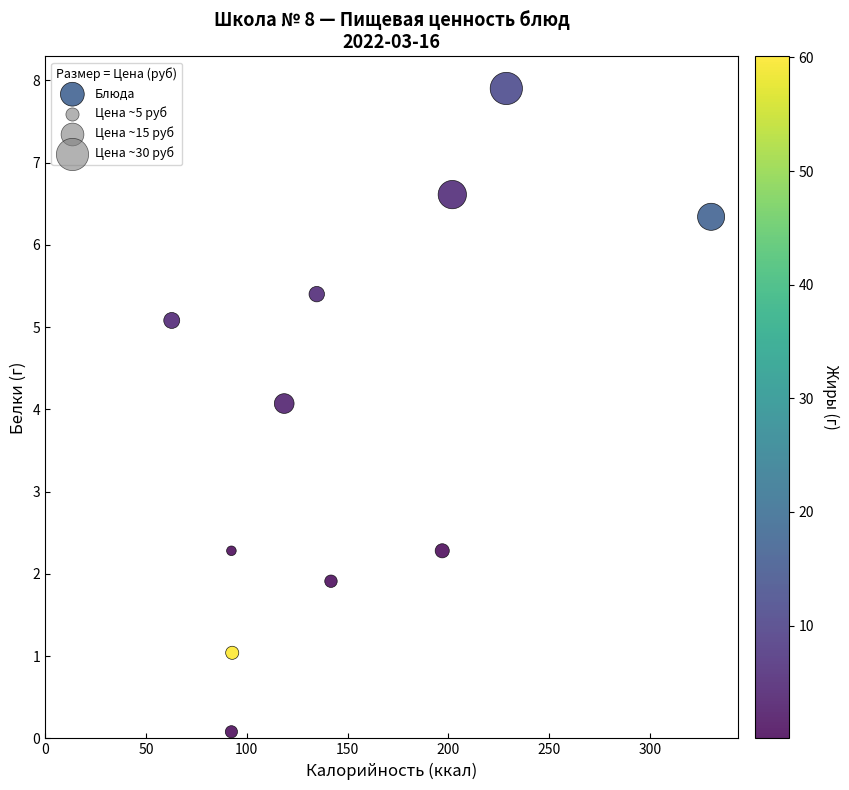

What is the range of X values (max minus min)?

267.6